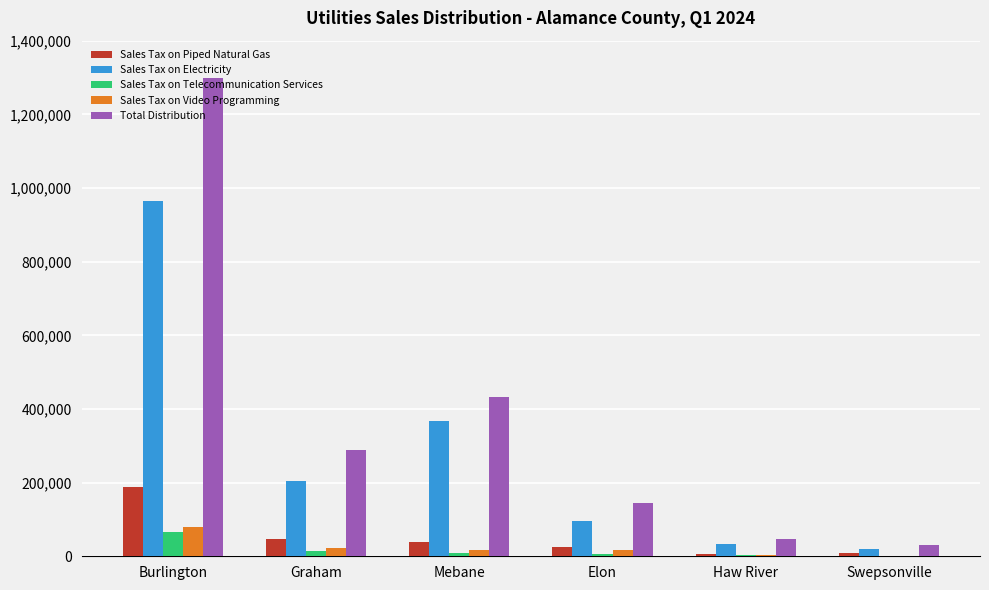

How many data points in Sales Tax on Telecommunication Services are above 8779?

3